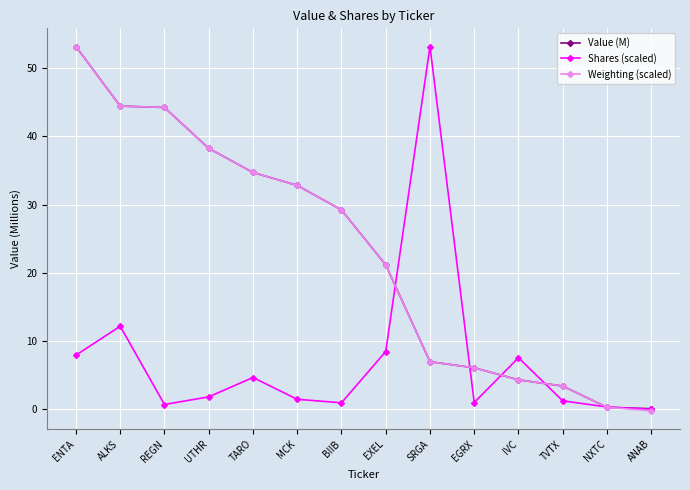

What is the sum of all Shares (scaled) values?

100.5